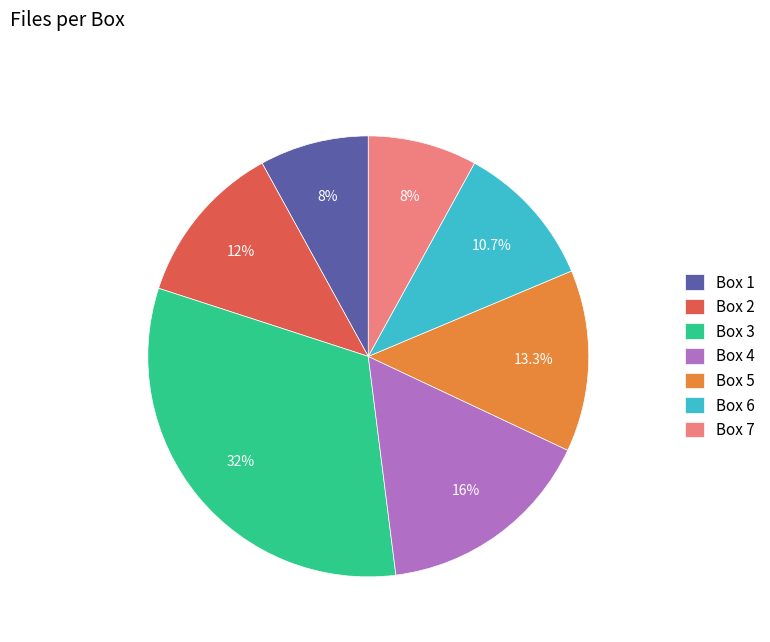

Is Box 6 the majority of the pie?

No